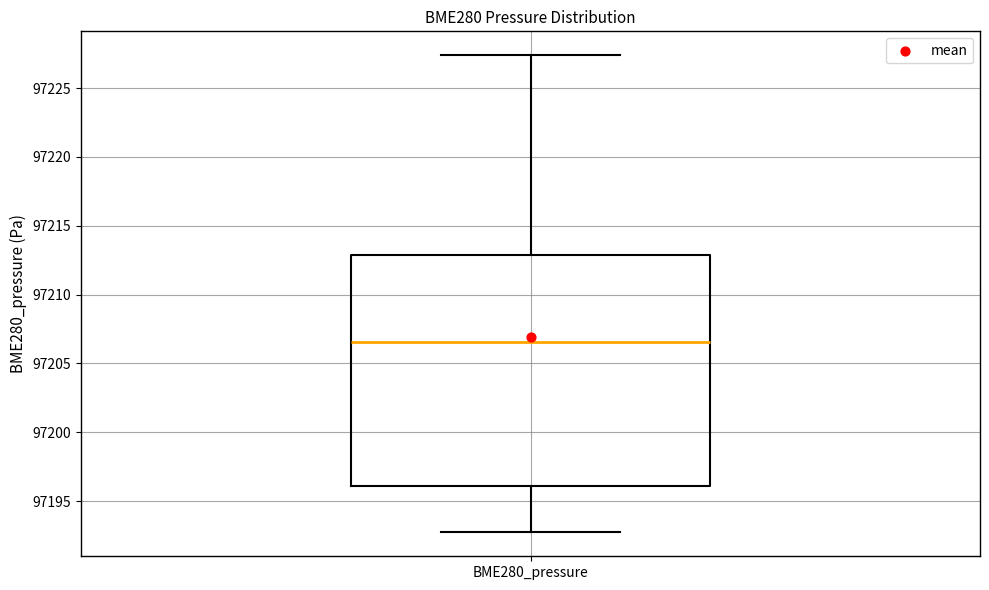

Read this box plot against the y-axis: the position of the median line, the range covered by the box, and the ends of both whiskers. The values are not printed on the chart, so give them approximately, as read against the axis.

median 97206.5, box 97196.0 to 97213.0, whiskers 97192.5 to 97227.5